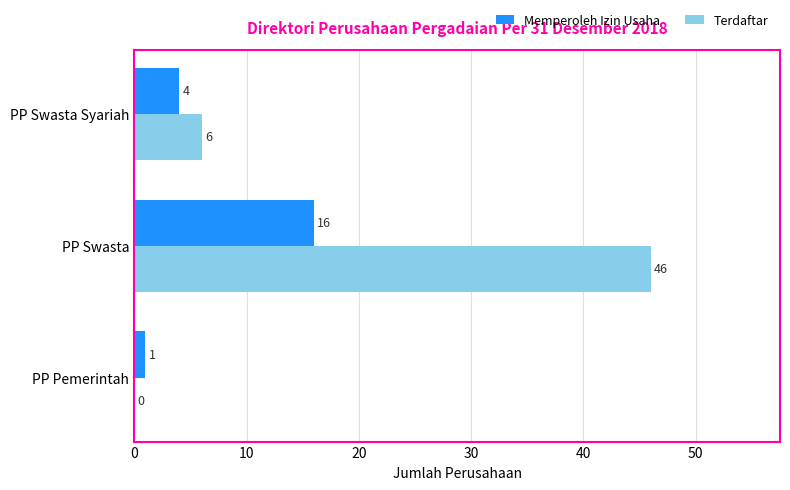

Count the Memperoleh Izin Usaha values in the range 1 to 16.

3